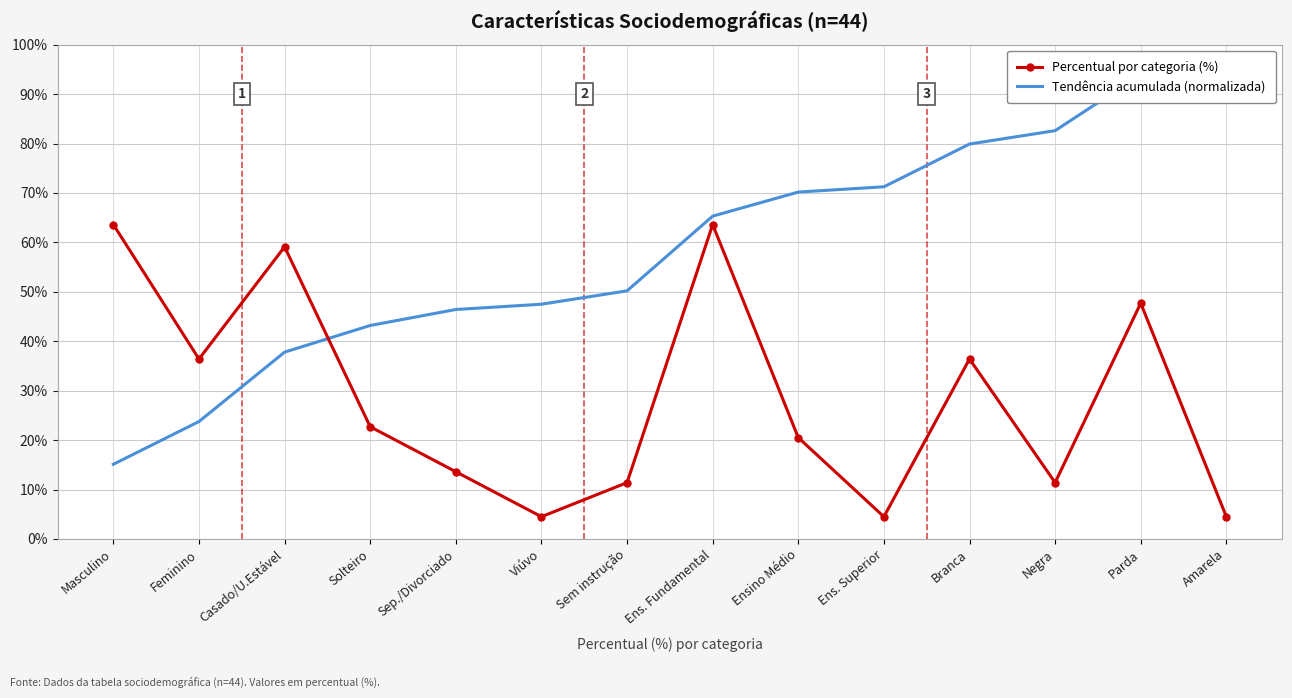

What is the difference between the highest and lowest values at Ensino Médio?

49.7